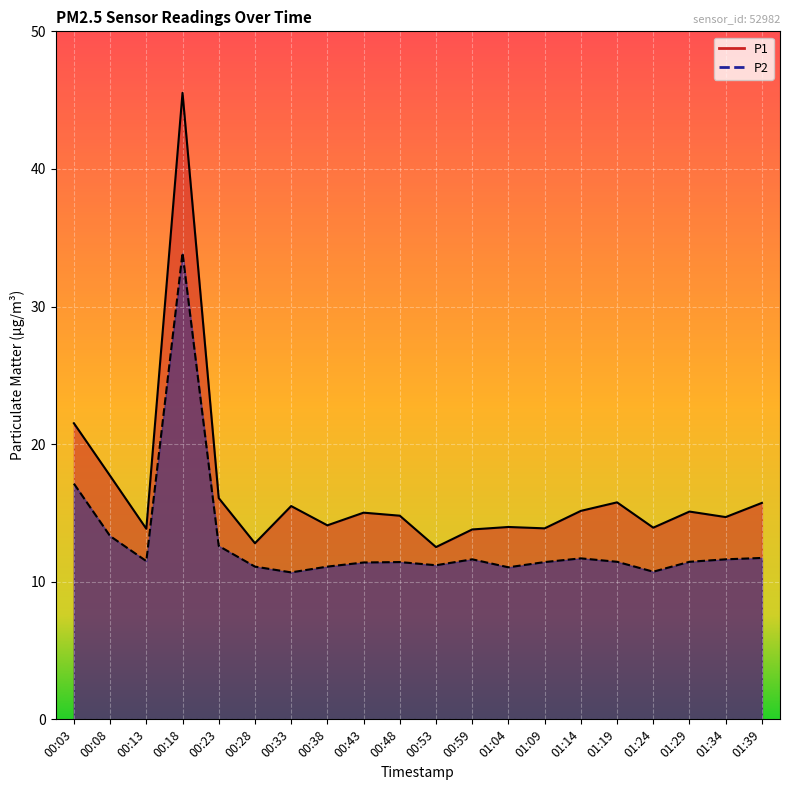

What is the label of the 12th point from the right?

00:43